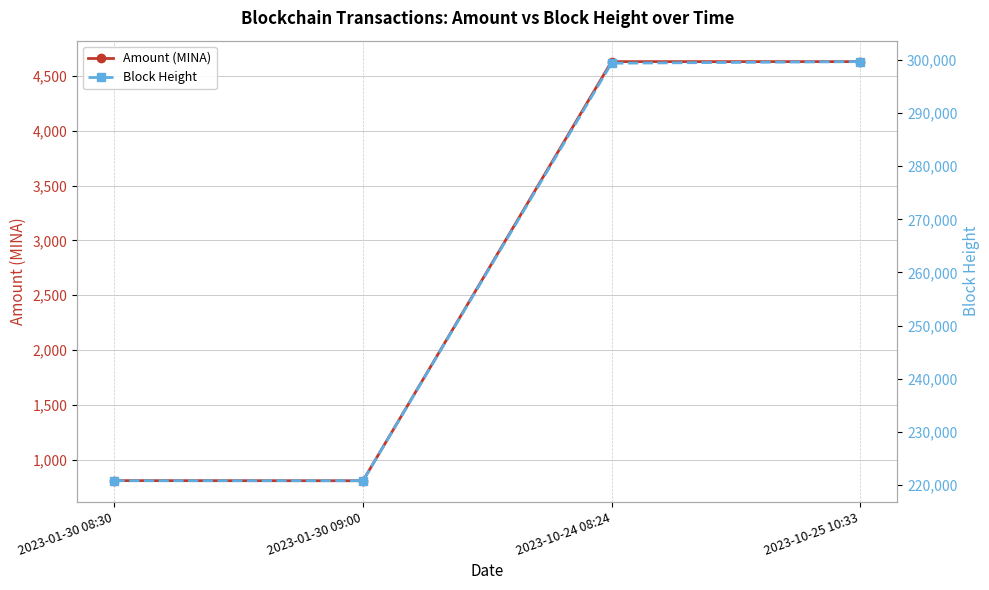

Is the value of Amount (MINA) at 2023-01-30 08:30 greater than the value of Block Height at 2023-01-30 09:00?

No